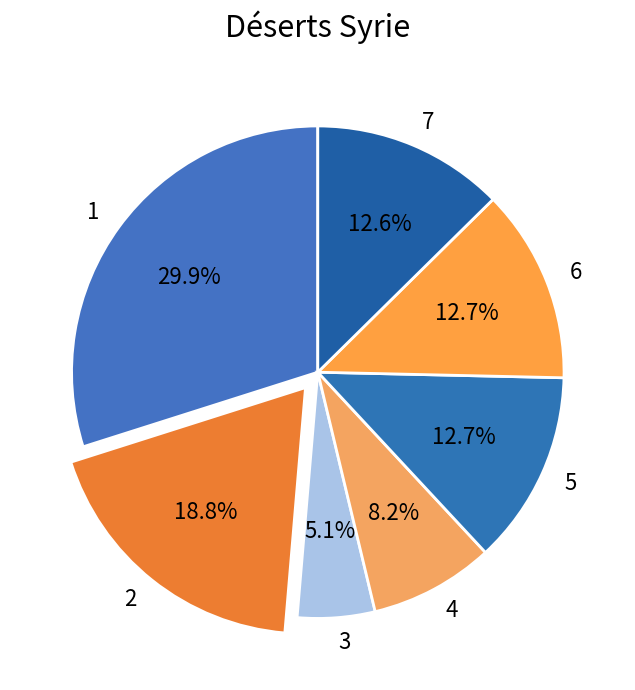

What is the smallest slice in the pie chart?

3